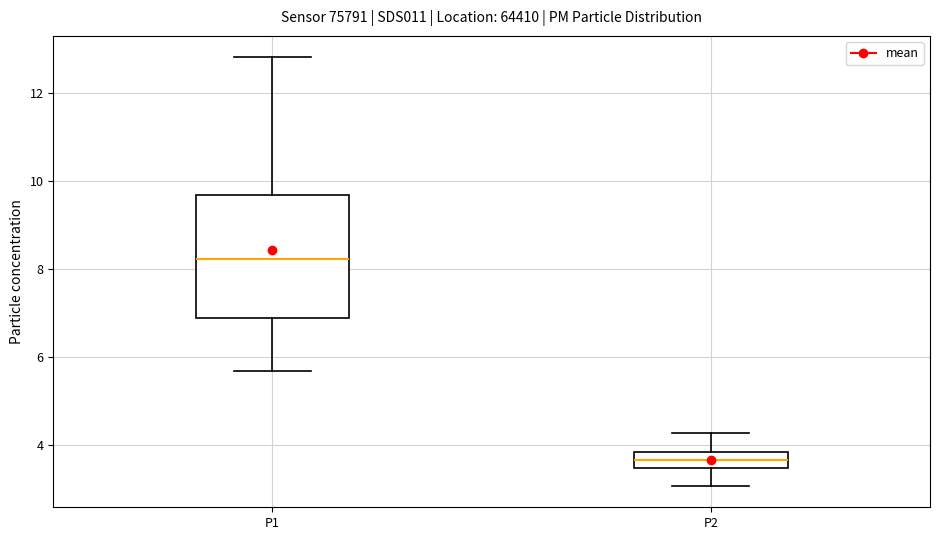

Where does the lower whisker of the box for P2 end on the y-axis? The values are not printed on the chart, so give them approximately, as read against the axis.

3.0